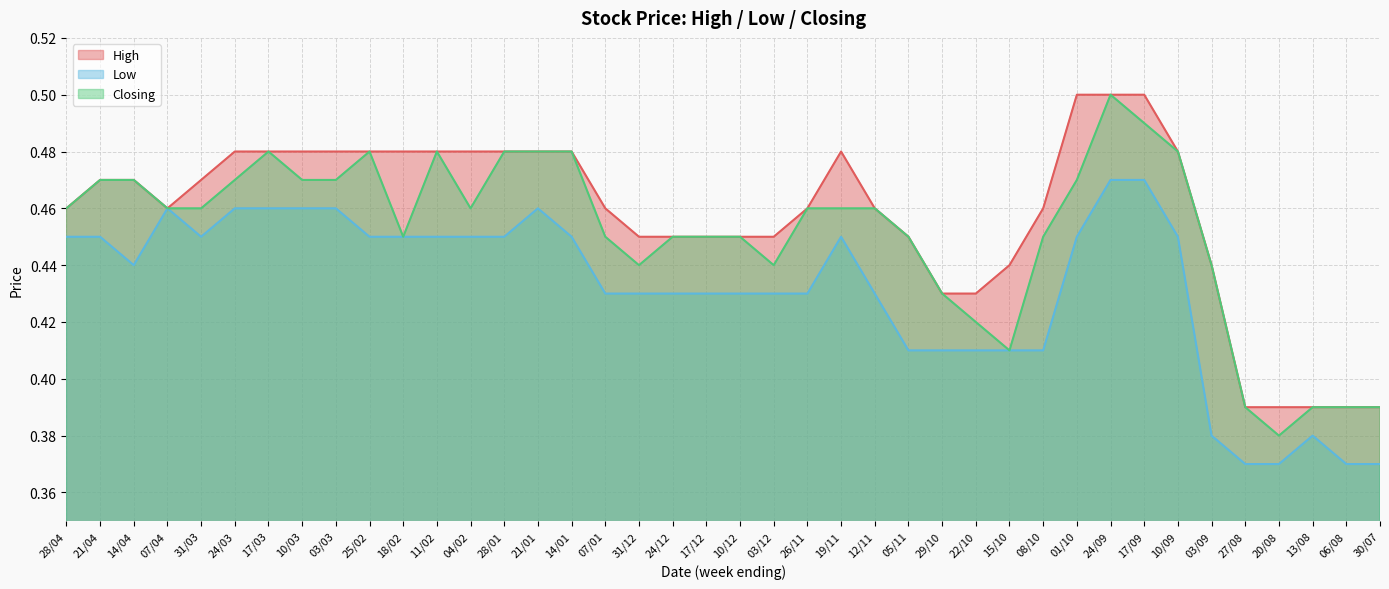

Where is the first local maximum for High?

19/11